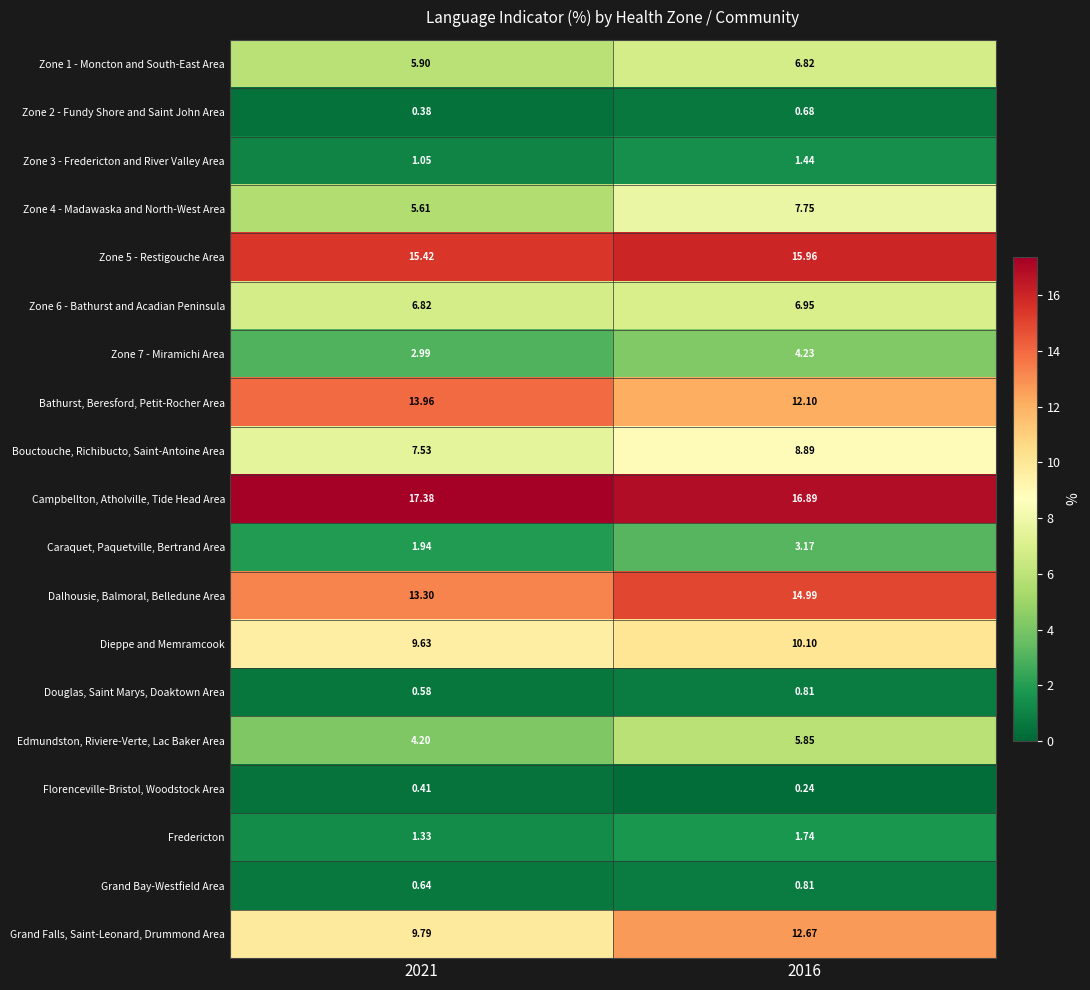

At which category does the chart reach its minimum across all series?

2016